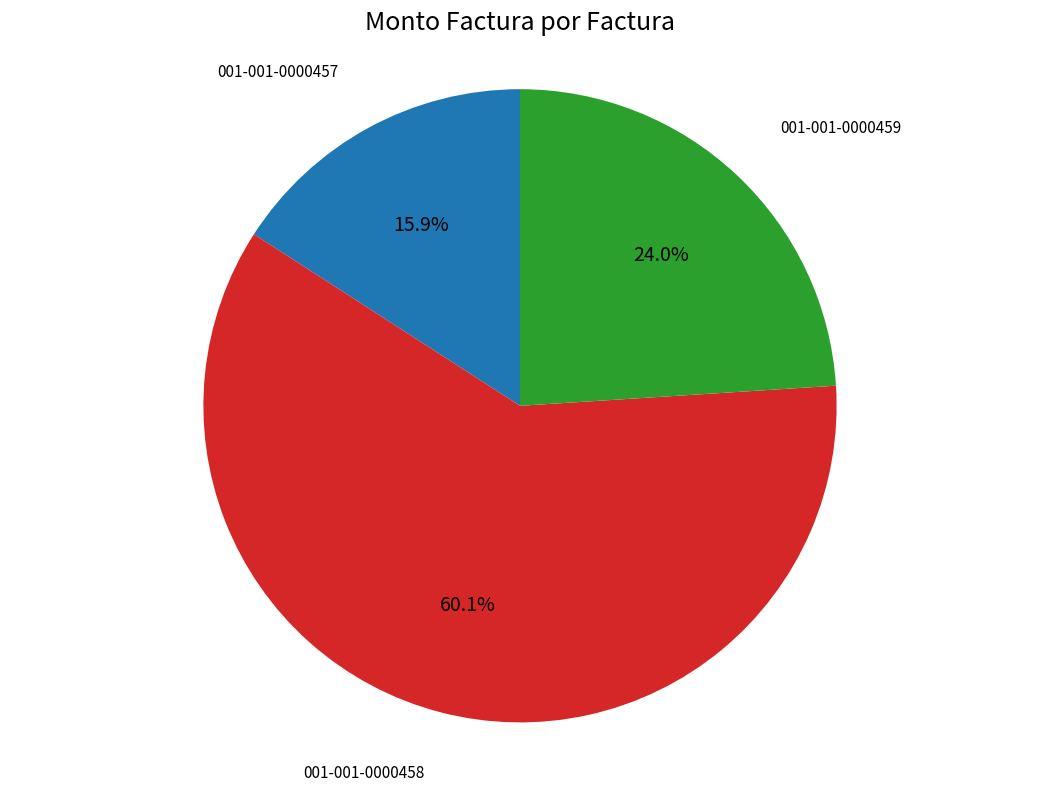

To the nearest percent, what is the difference between the 001-001-0000459 and 001-001-0000458 slice percentages?

36%